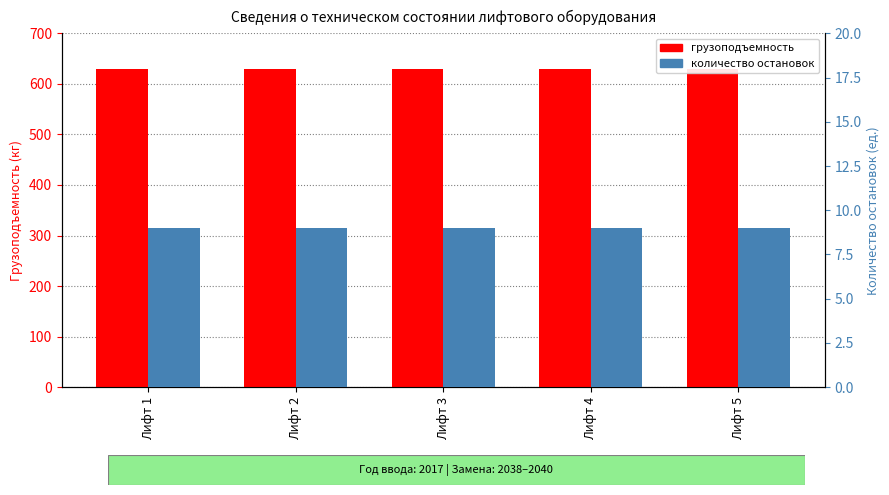

Reading right to left, transcribe all the data shown in this chart.

грузоподъемность: Лифт 5=630	Лифт 4=630	Лифт 3=630	Лифт 2=630	Лифт 1=630
количество остановок: Лифт 5=9	Лифт 4=9	Лифт 3=9	Лифт 2=9	Лифт 1=9